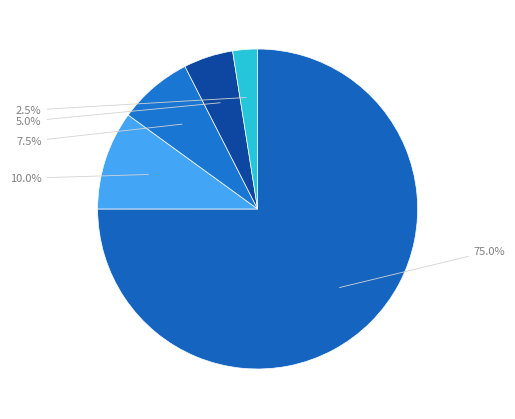

How many segments does this pie chart have?

5